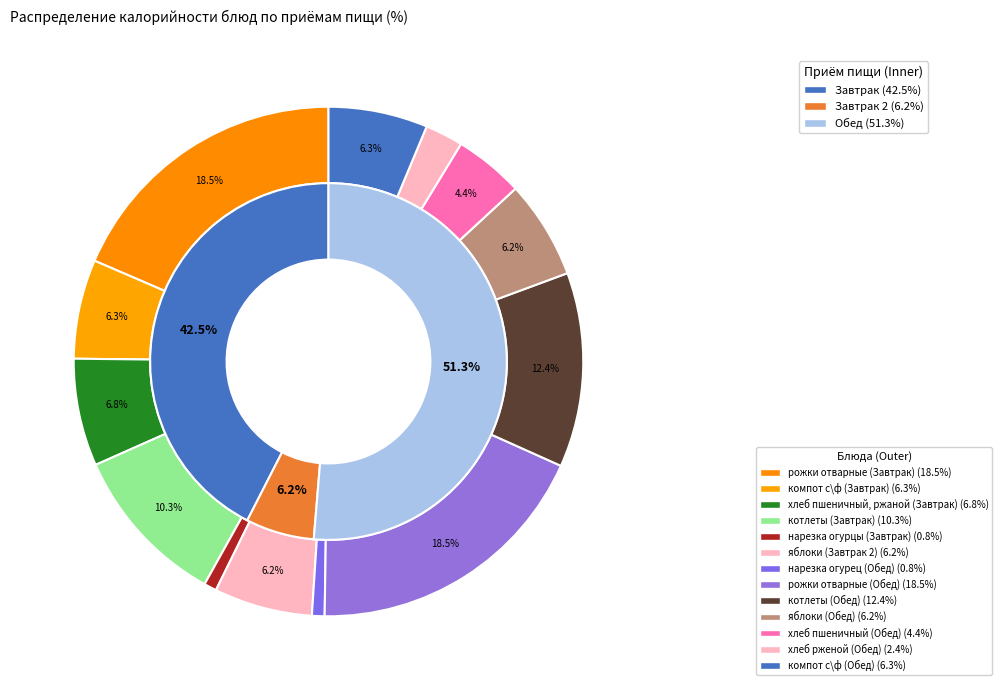

To the nearest percent, what is the difference between the largest and smallest slice percentages?

18%